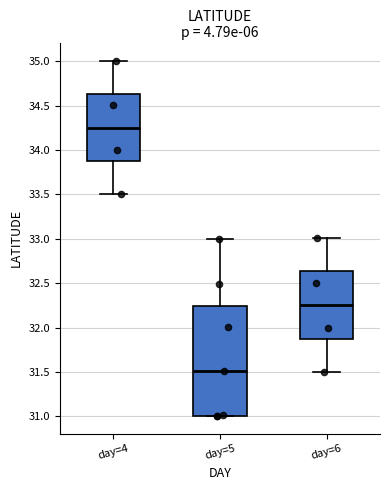

Which box has the lowest median line?

day=5